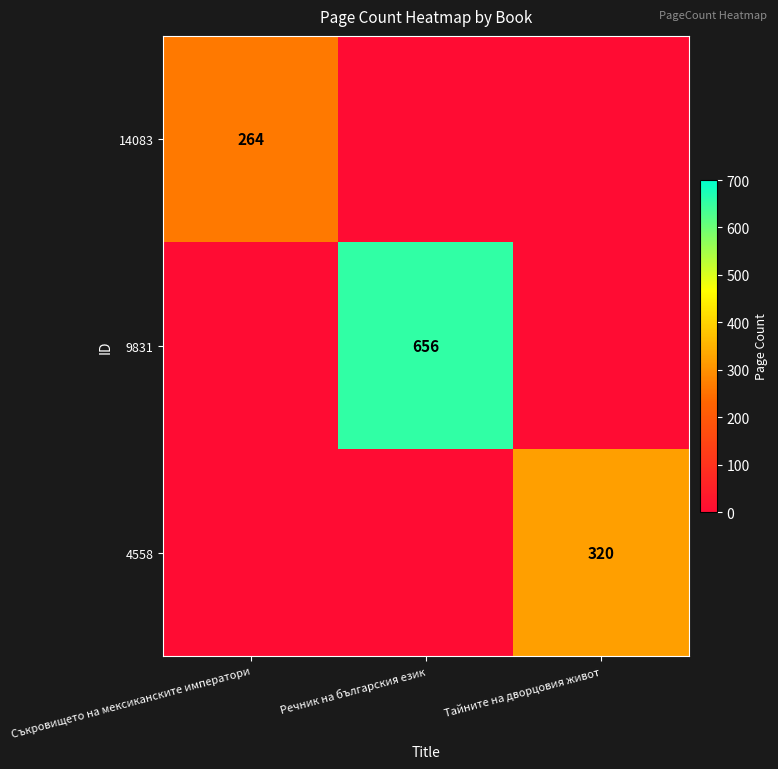

The value of 9831 at Речник на българския език is 1145. True or false?

False